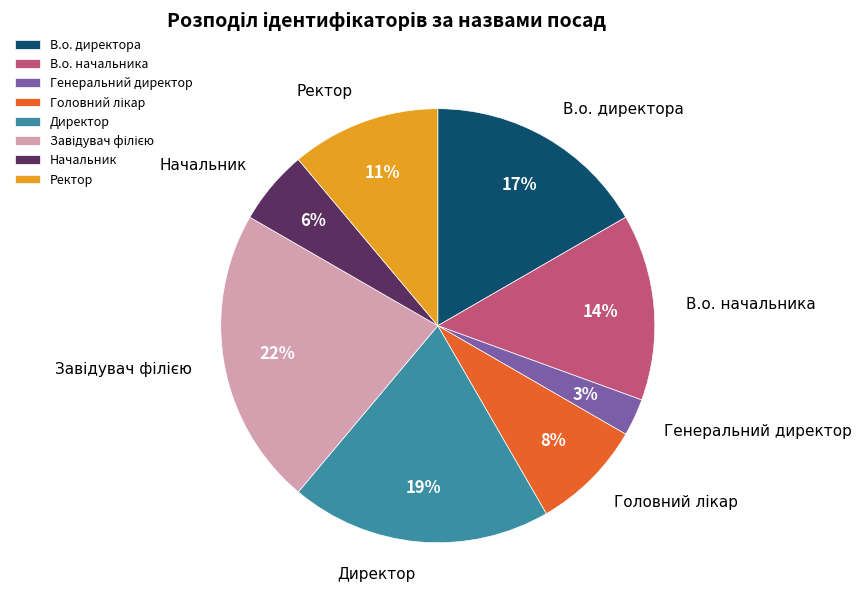

Which category has the smallest portion of the pie?

Генеральний директор